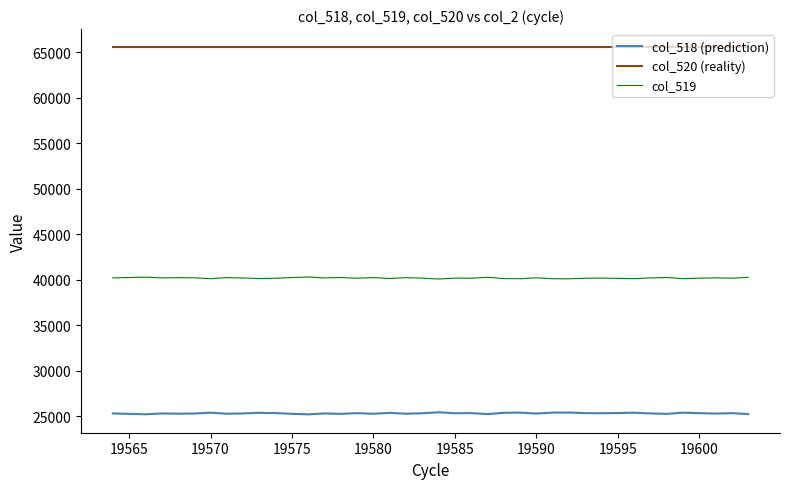

List the series in order of their overall mean, highest first.

col_520 (reality), col_519, col_518 (prediction)